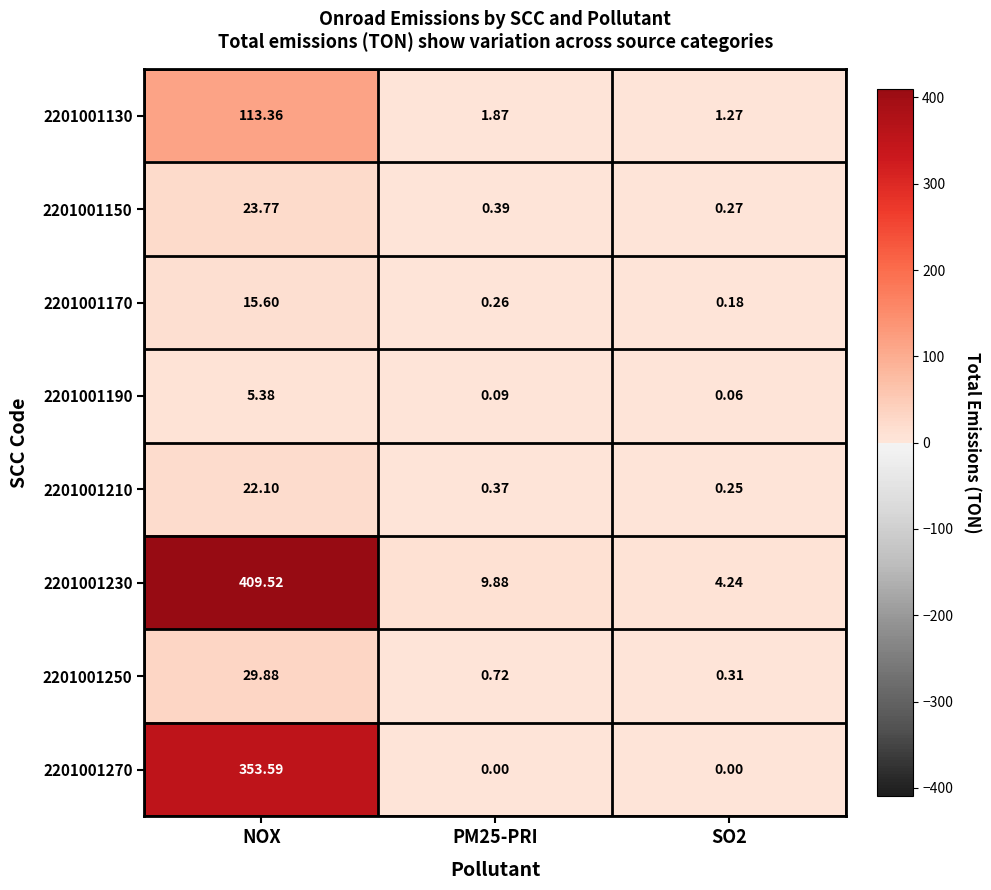

Which category has the highest value in the 2201001250 series?

NOX